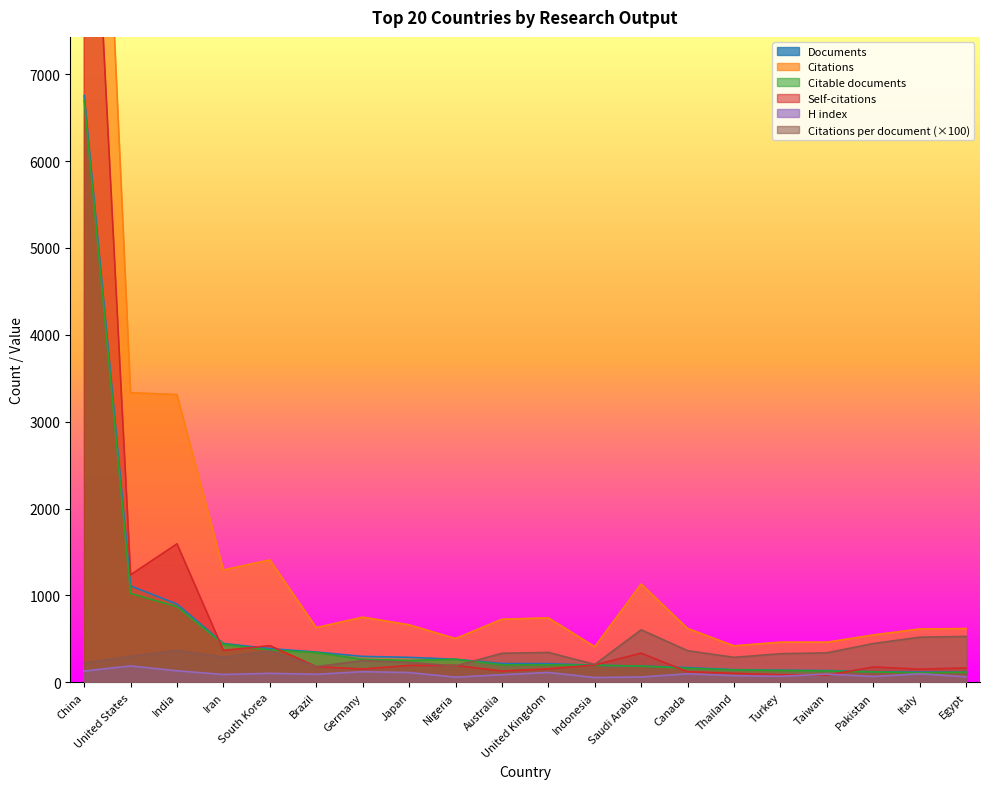

At which category does Self-citations (scaled) reach its first local peak?

India